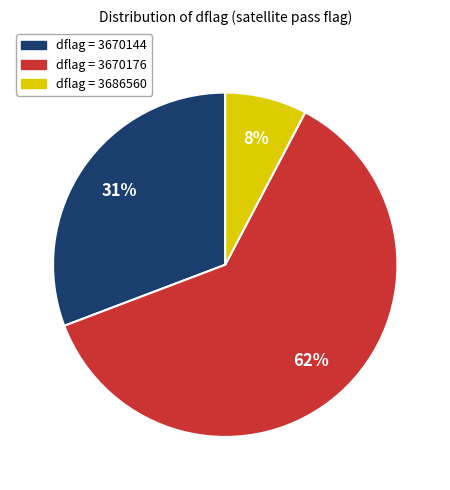

Is there a majority slice in this chart?

Yes